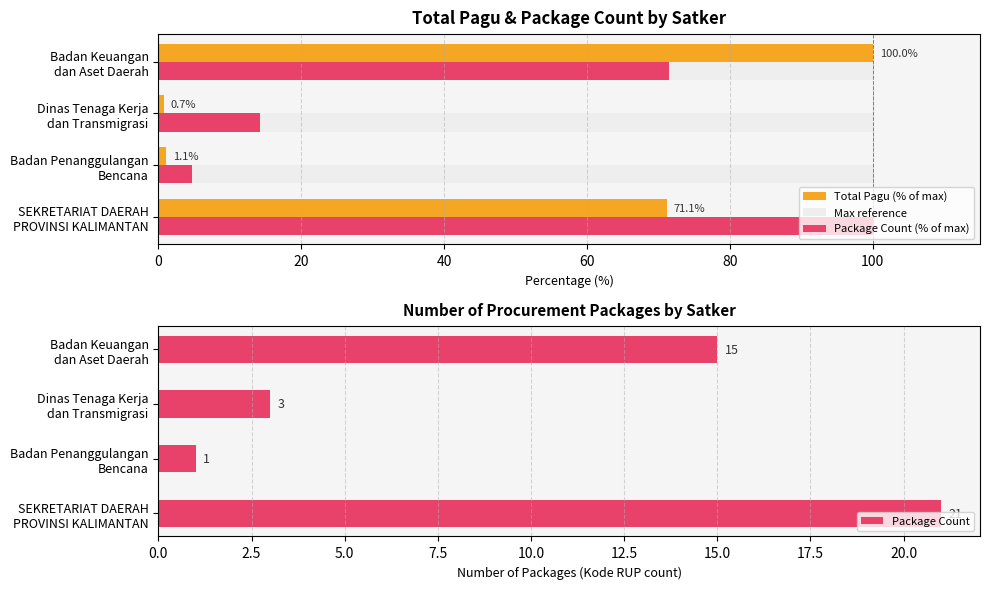

The value of Package Count (% of max) at 40 is 20.2. True or false?

False